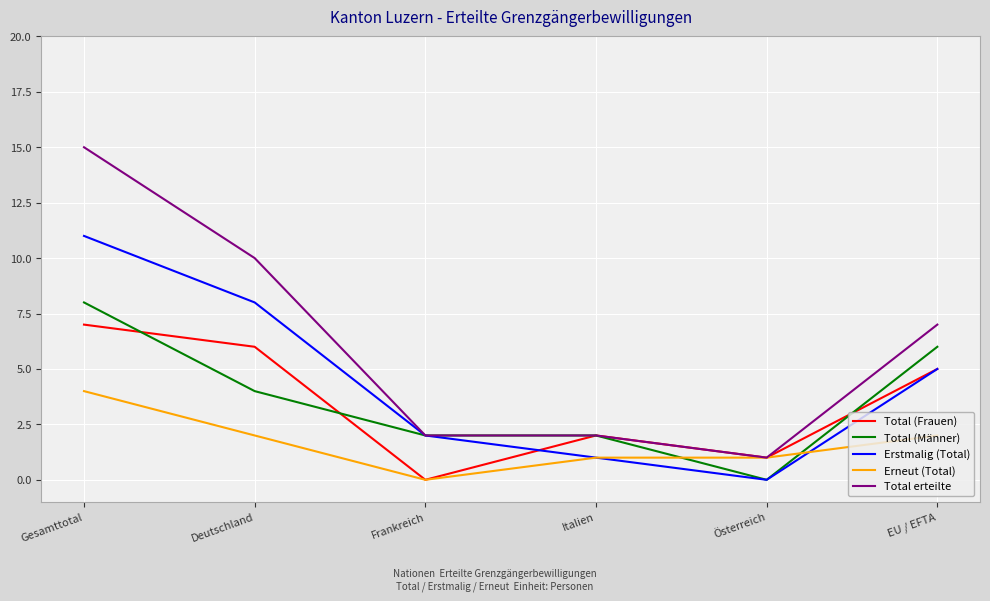

What position from the right is Frankreich?

4